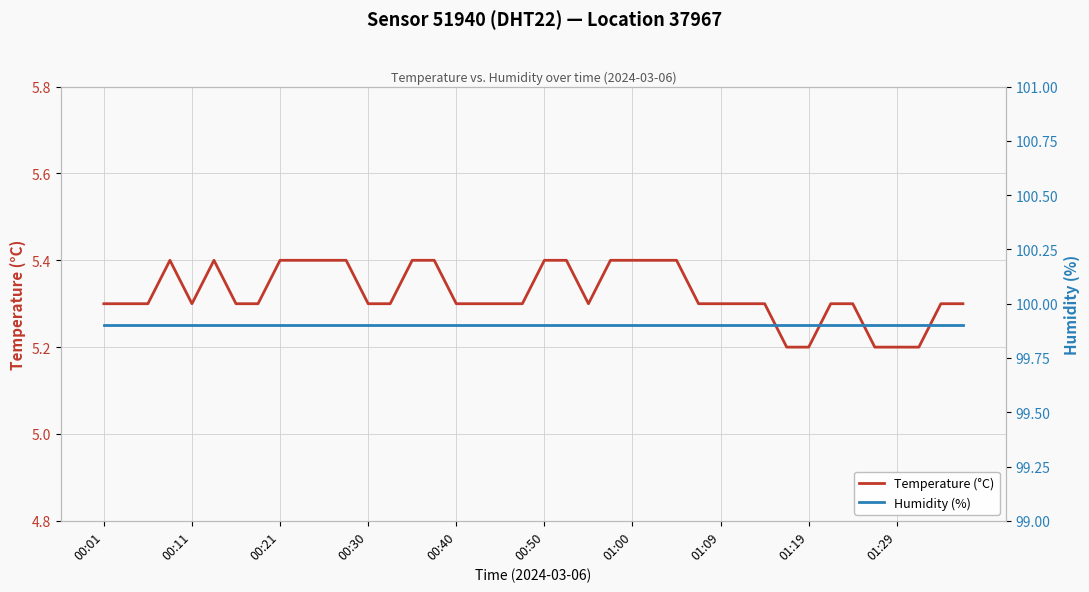

What is the minimum value for Temperature (°C)?

5.2